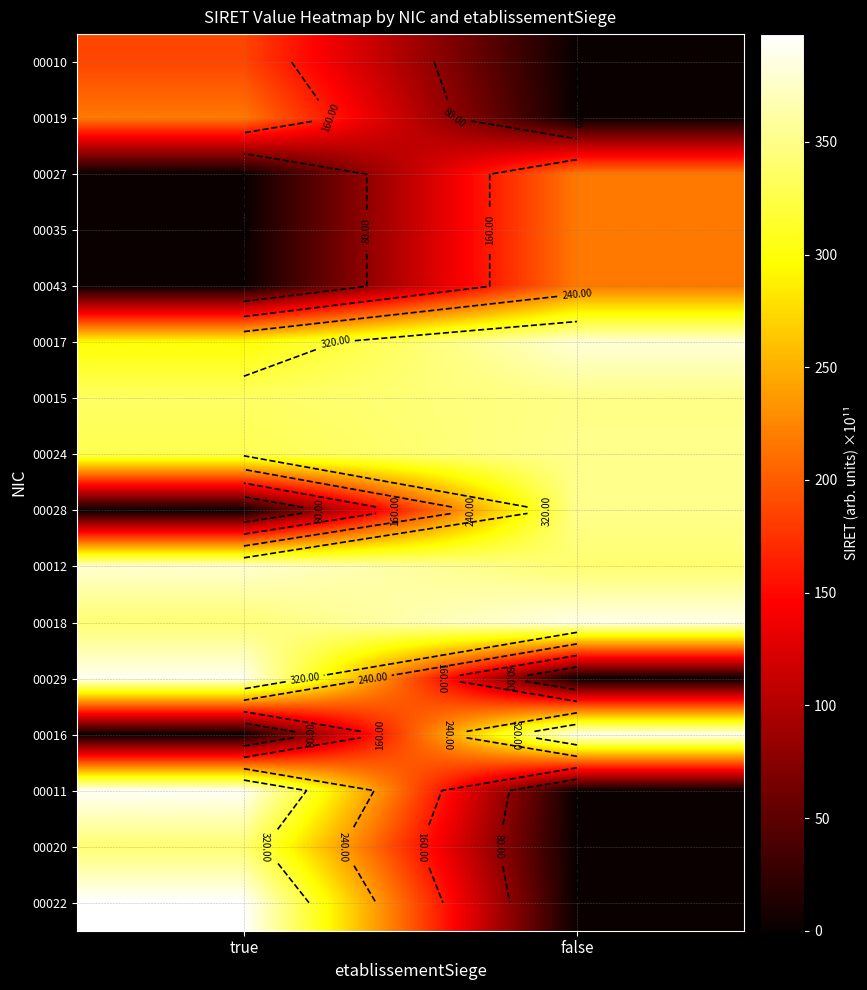

How many data points does each series have?

2